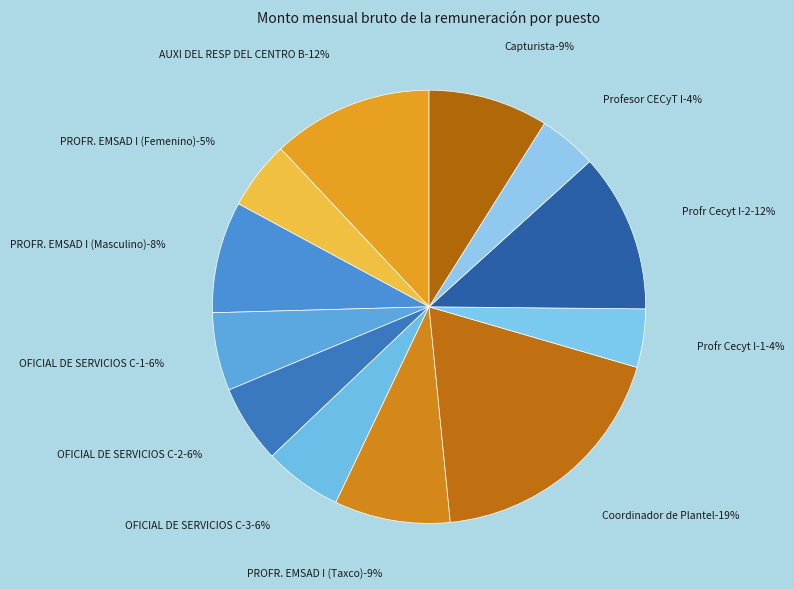

To the nearest percent, what is the difference between the Profesor CECyT I and AUXI DEL RESP DEL CENTRO B slice percentages?

8%